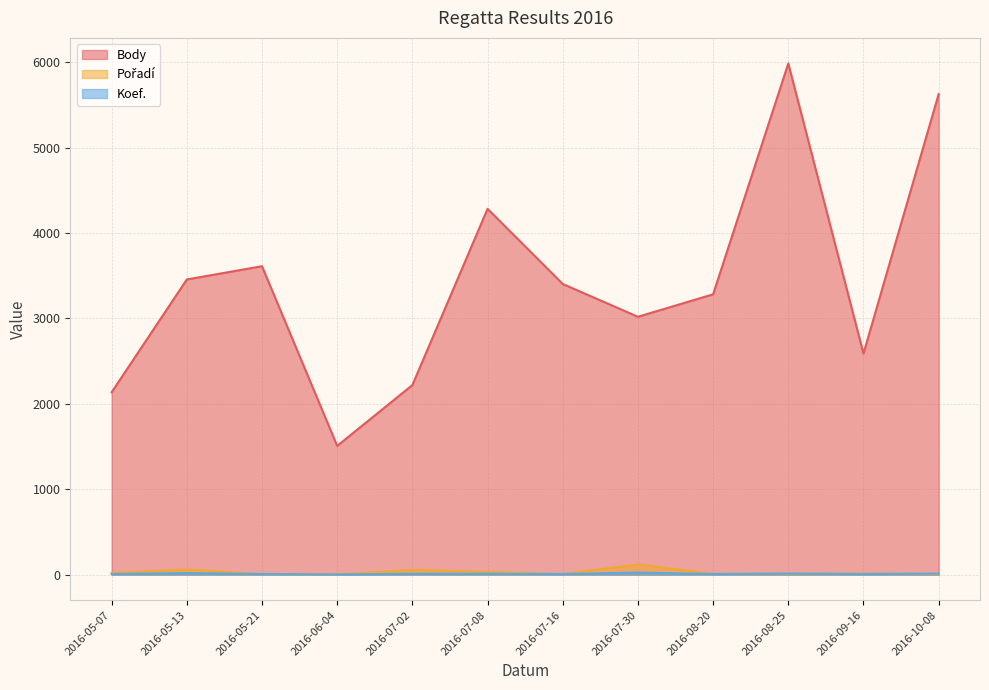

True or false: Pořadí and Koef. cross at least once.

True